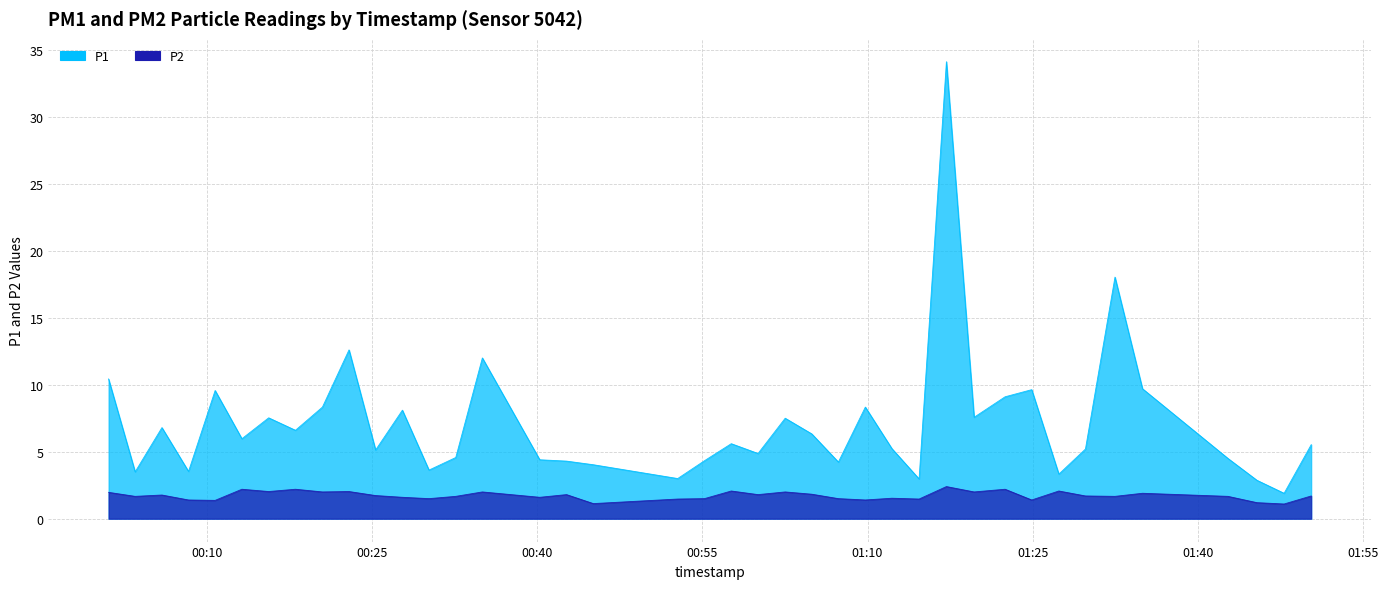

Which series has the widest spread of values?

P1